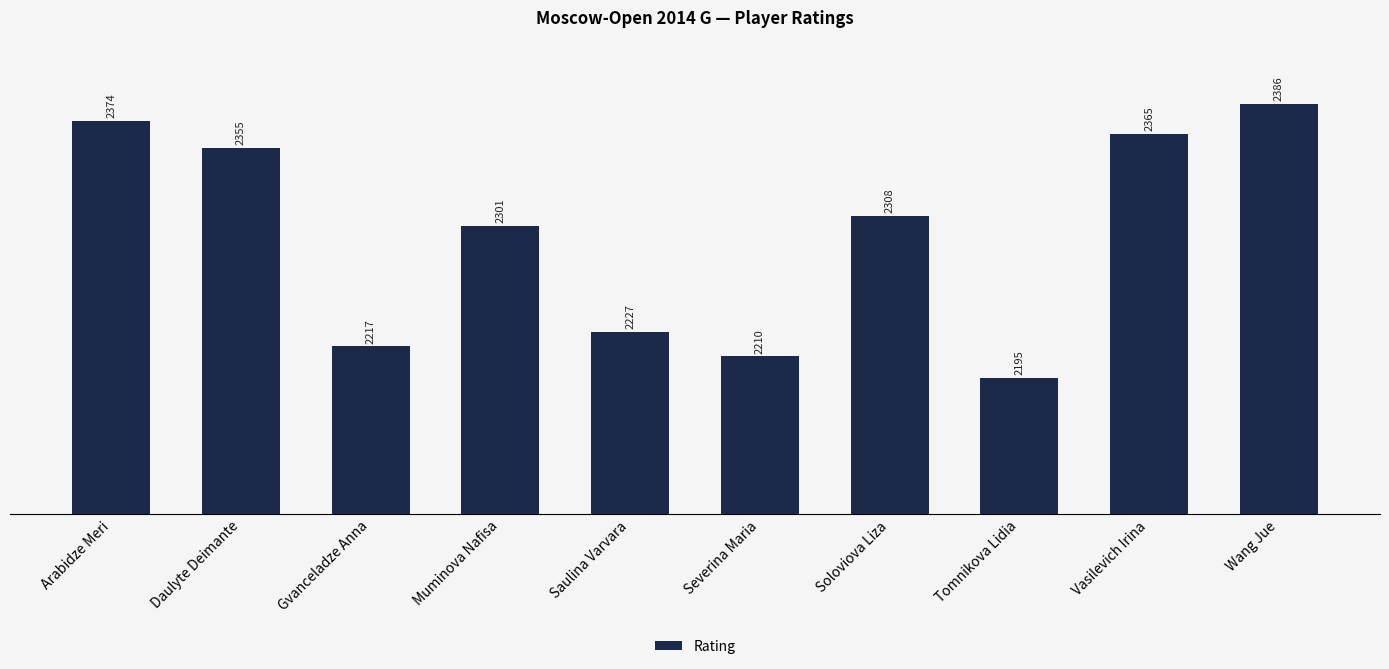

Which has a higher value, Arabidze Meri or Severina Maria?

Arabidze Meri